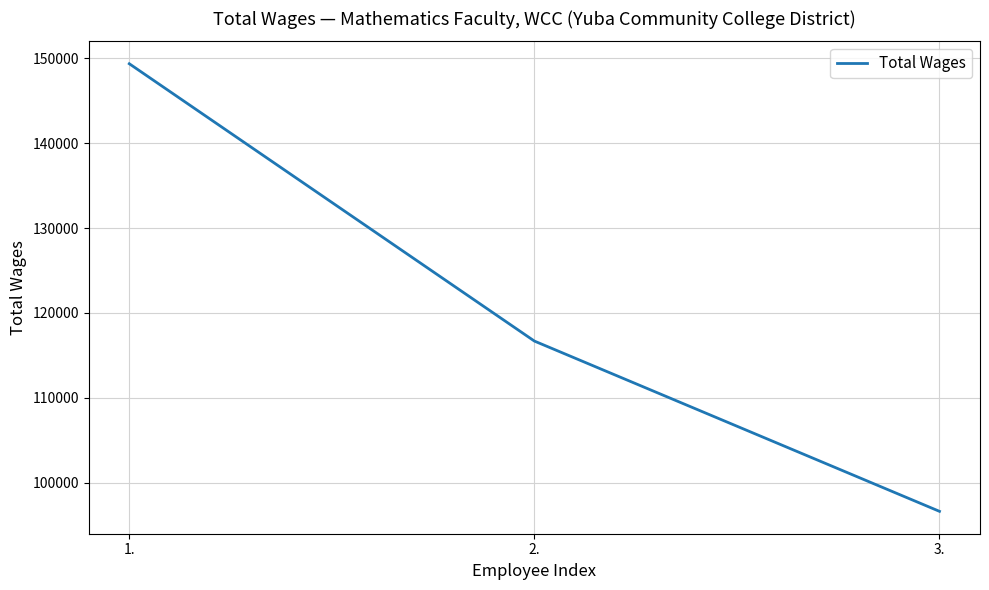

Between 3. and 1., which is larger?

1.